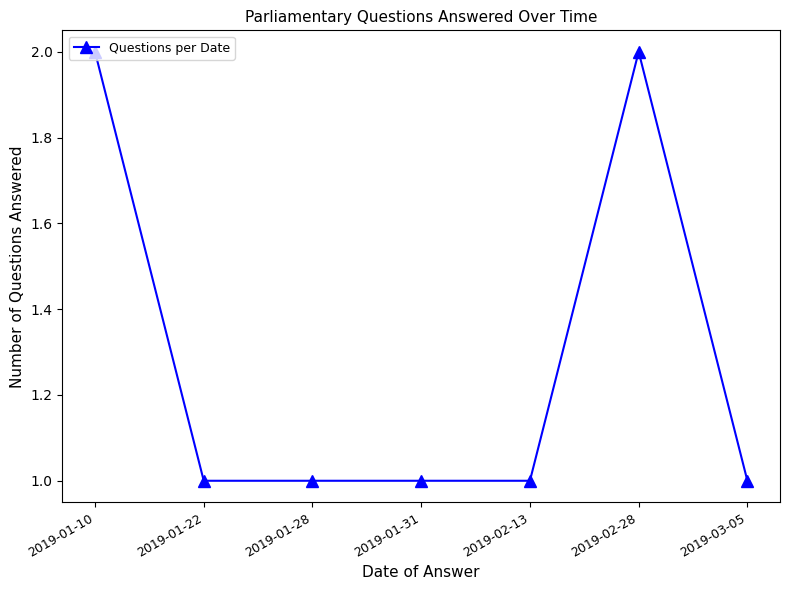

The value at 2019-01-28 is 2. True or false?

False